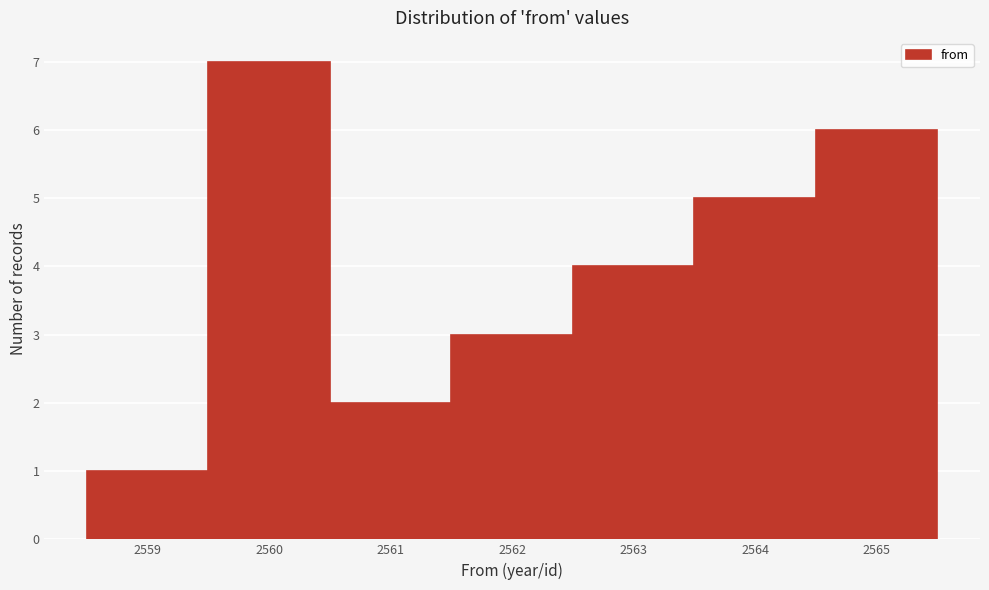

How tall is the bar that spans 2563.5 to 2564.5 on the x-axis? The values are not printed on the chart, so give them approximately, as read against the axis.

5